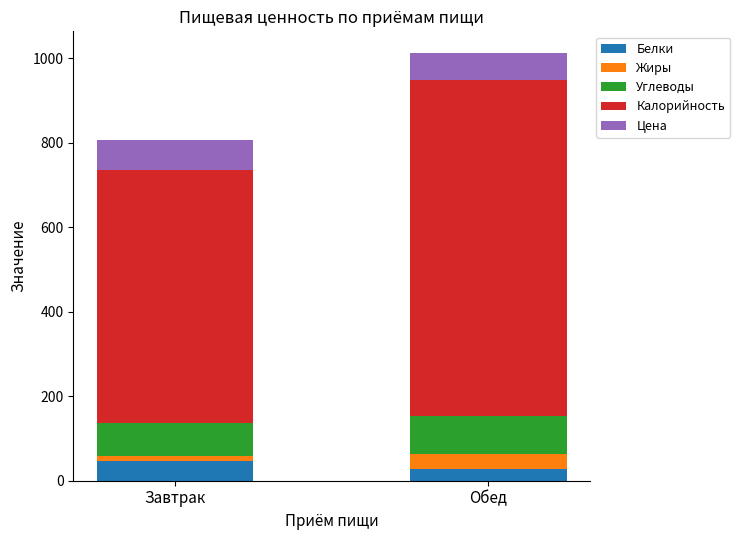

Reading right to left, list the values for the Белки series.

28.0	46.6